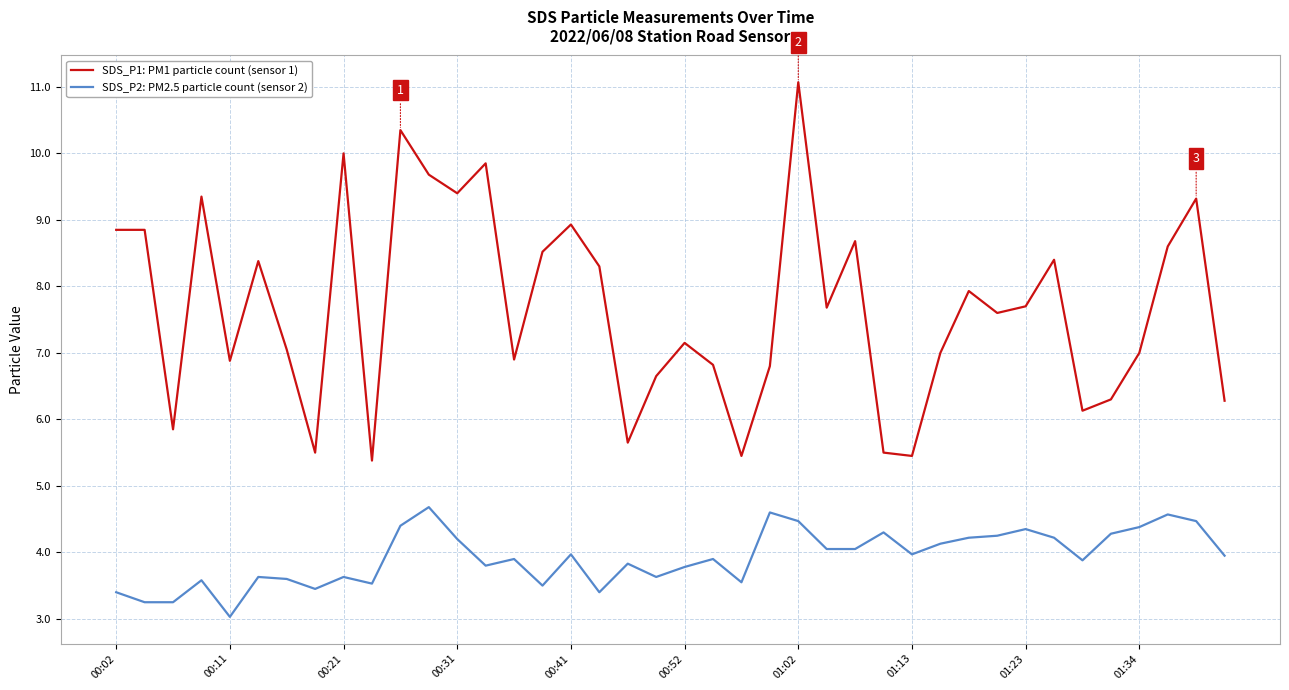

Which series has the largest range (max minus min)?

SDS_P1: PM1 particle count (sensor 1)